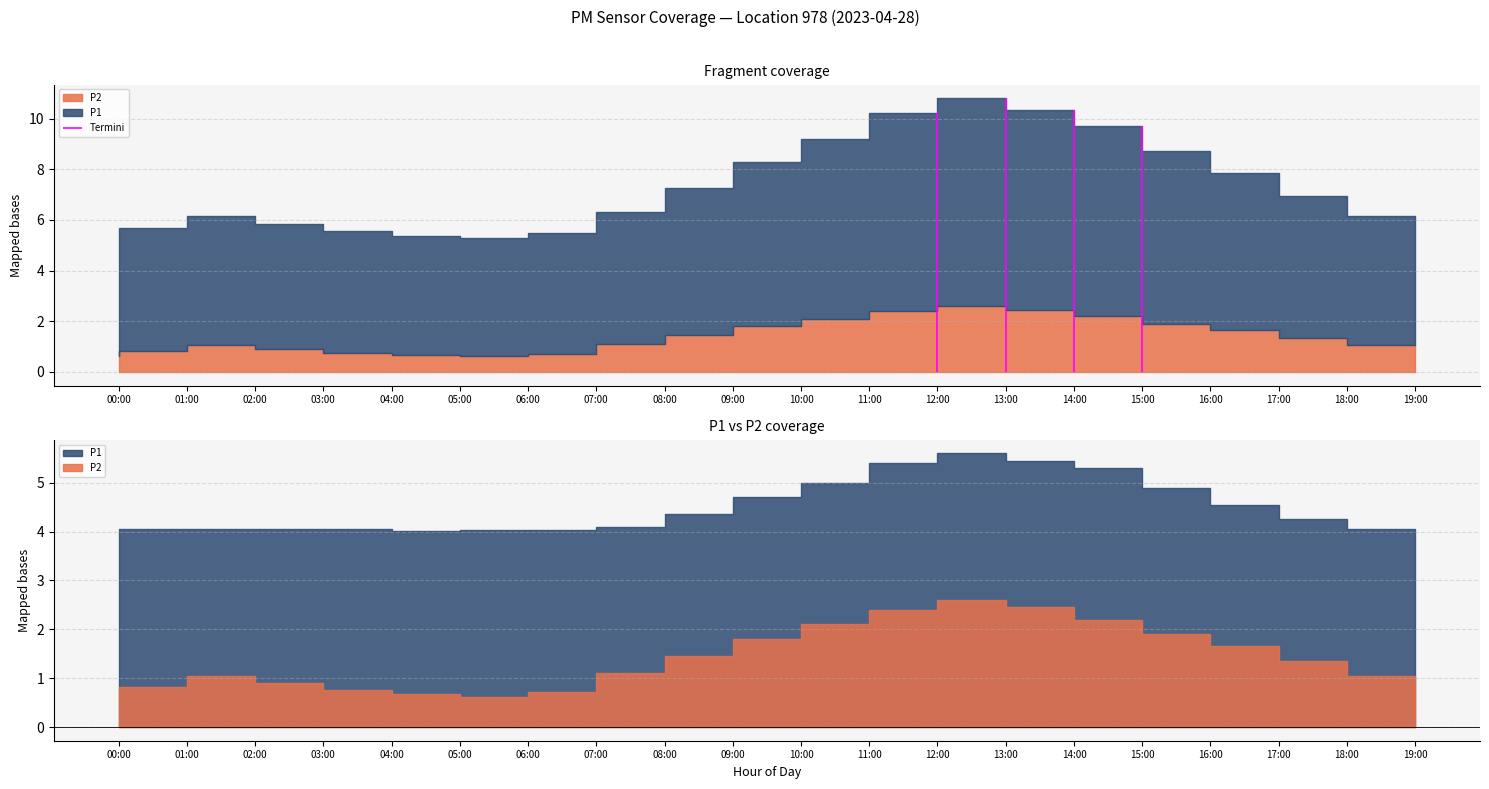

Which series has the largest total across all categories?

P1